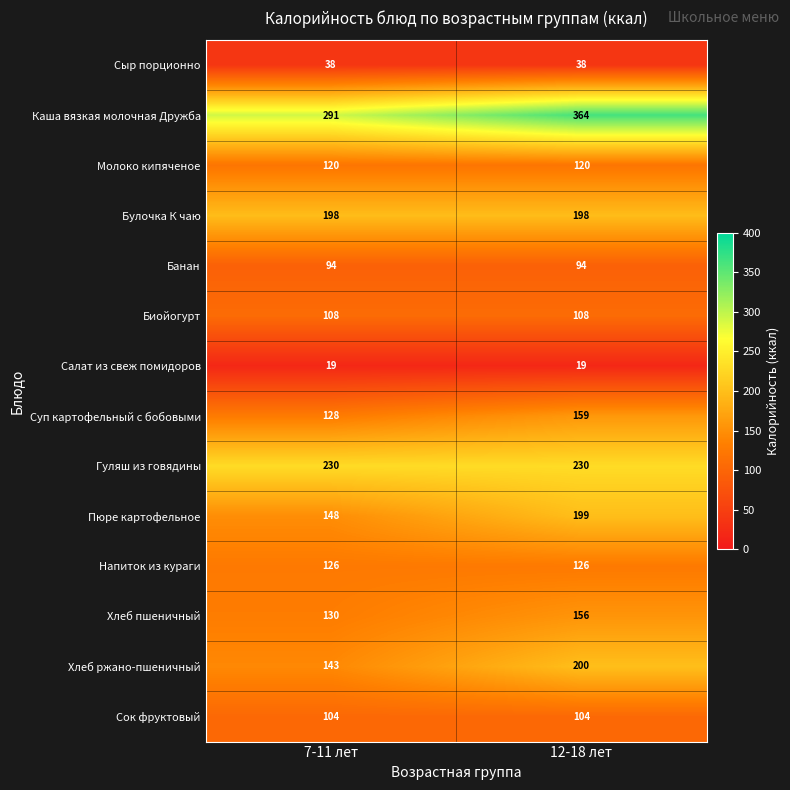

What is the sum of all Суп картофельный с бобовыми values?

287